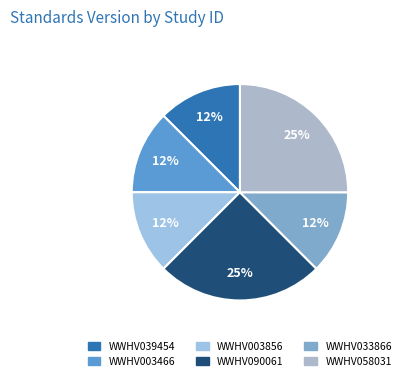

Rank the categories by value from lowest to highest.

WWHV039454, WWHV003466, WWHV003856, WWHV033866, WWHV090061, WWHV058031